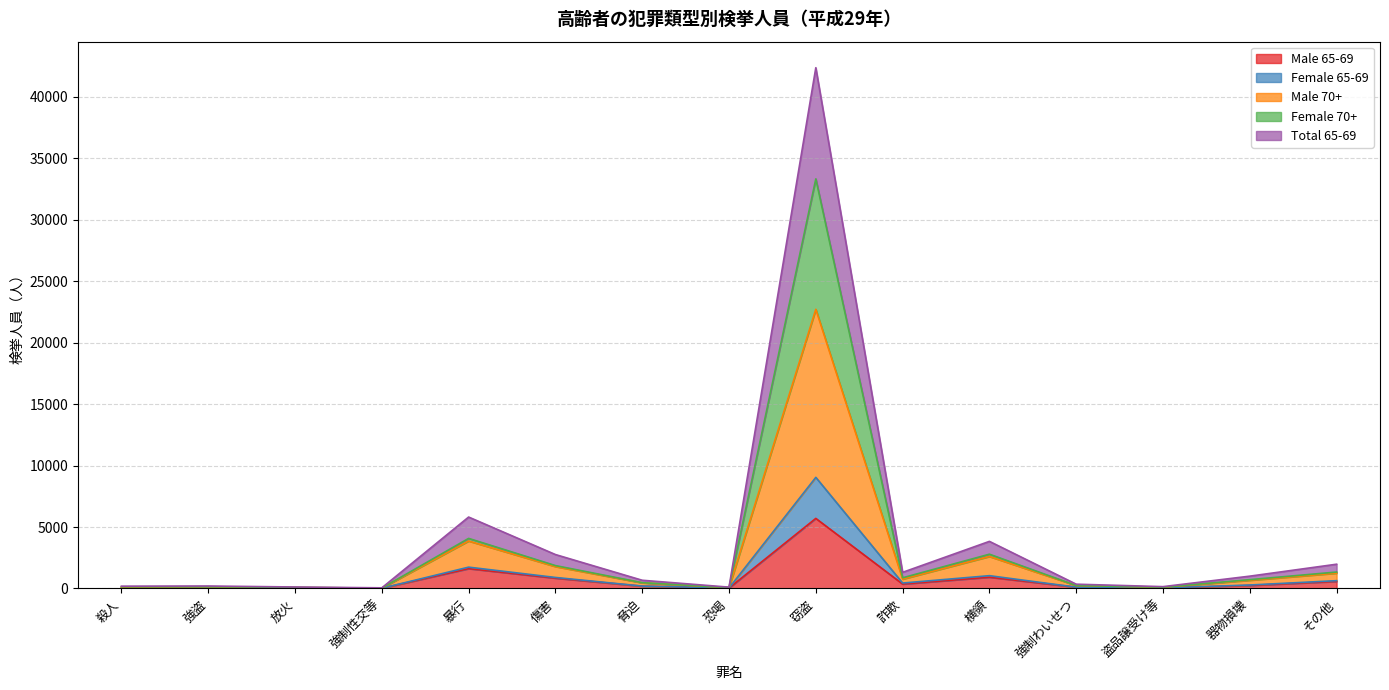

What is the label of the 15th point from the right?

殺人